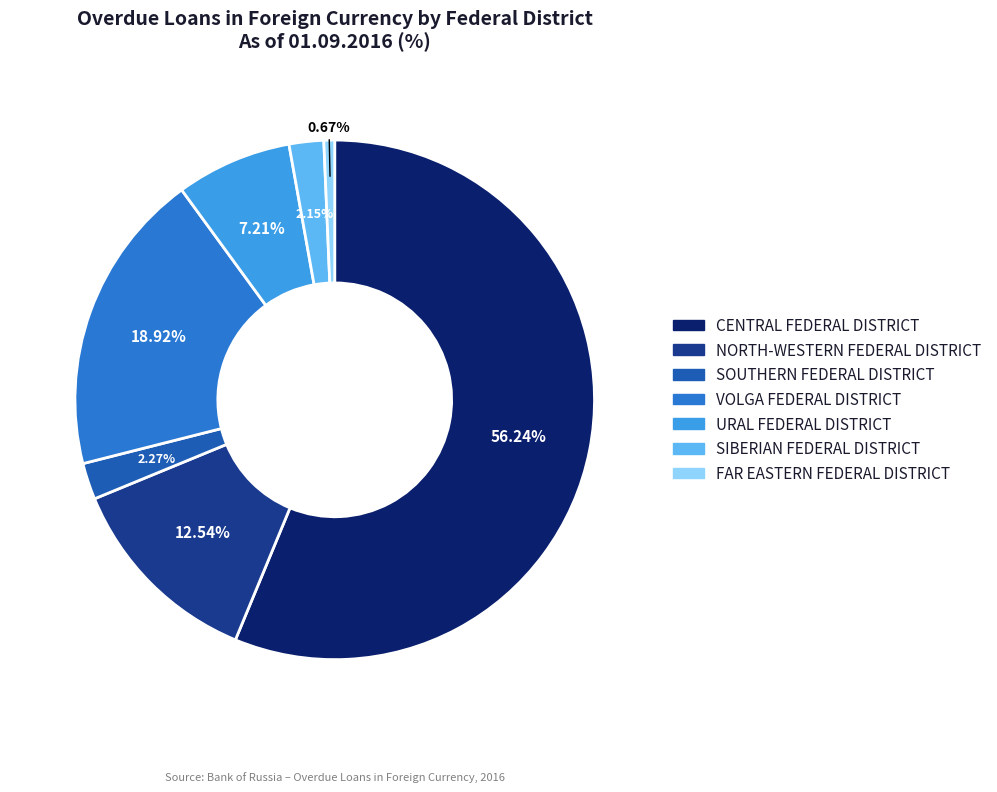

True or false: CENTRAL FEDERAL DISTRICT accounts for 68% of the total.

False